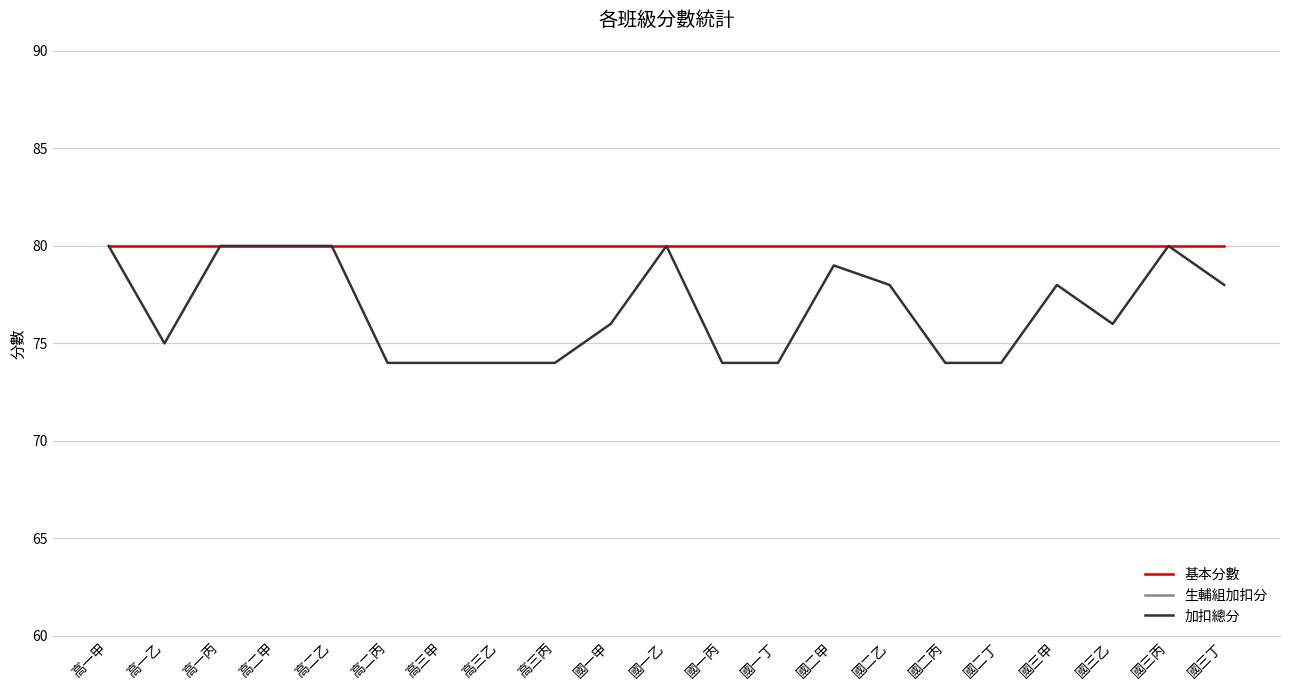

How many interior local peaks does the 生輔組加扣分 series have?

4